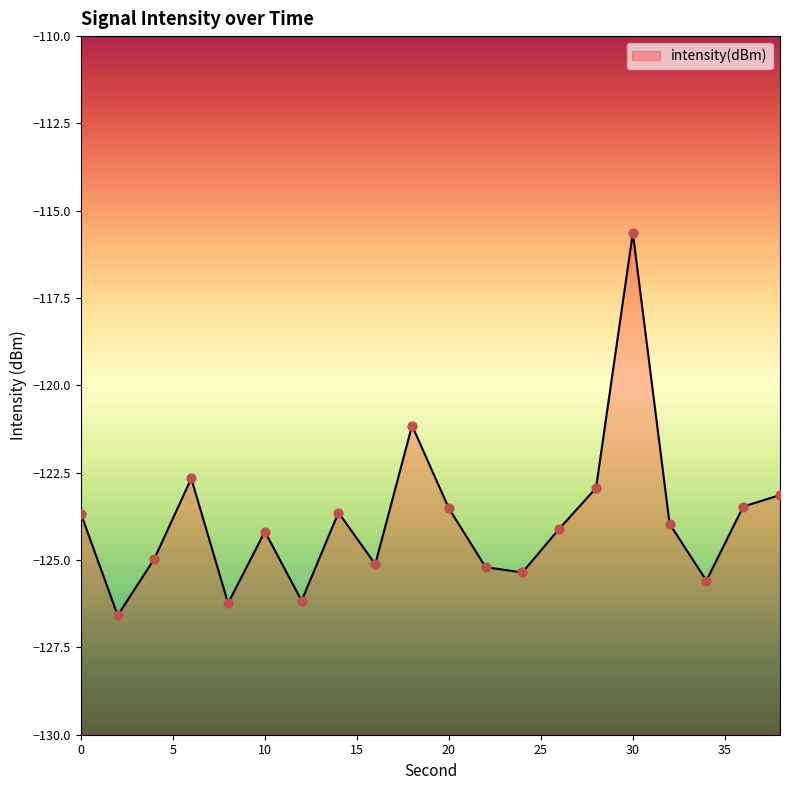

What is the change in value from 14 to 16?

-1.5